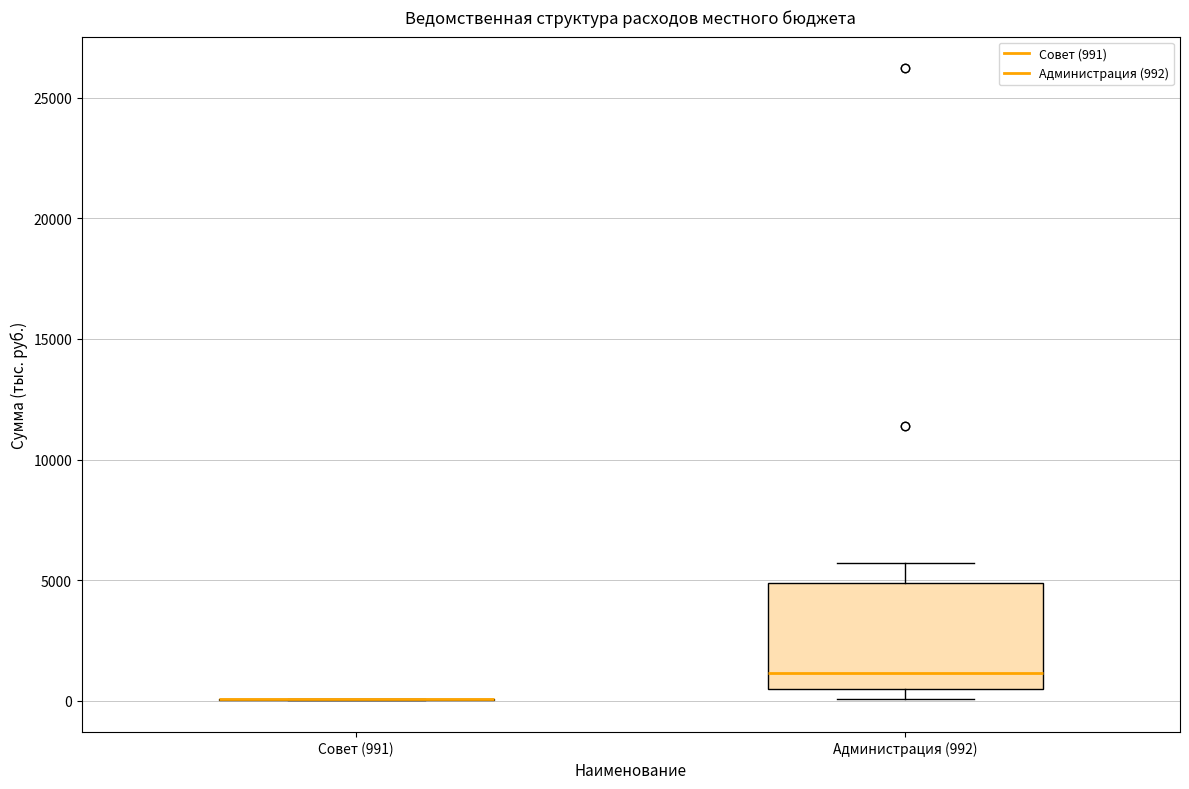

Reading left to right, transcribe this box plot: for each box, give where its median line is, the range the box spans, and where its two whiskers end, as read against the y-axis. The values are not printed on the chart, so give them approximately, as read against the axis.

Совет (991): box collapsed to a line at 0, whiskers 0 to 0
Администрация (992): median 1000, box 500 to 5000, whiskers 0 to 5500